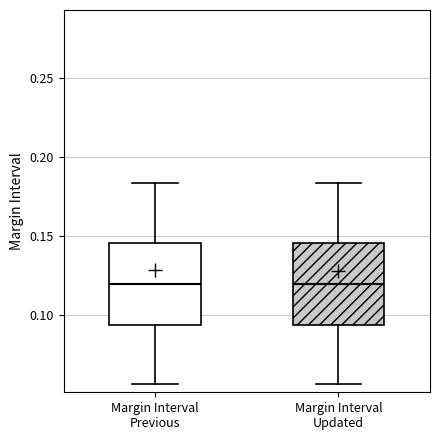

Where does the median line of the box for Margin Interval Previous sit on the y-axis? The values are not printed on the chart, so give them approximately, as read against the axis.

0.120